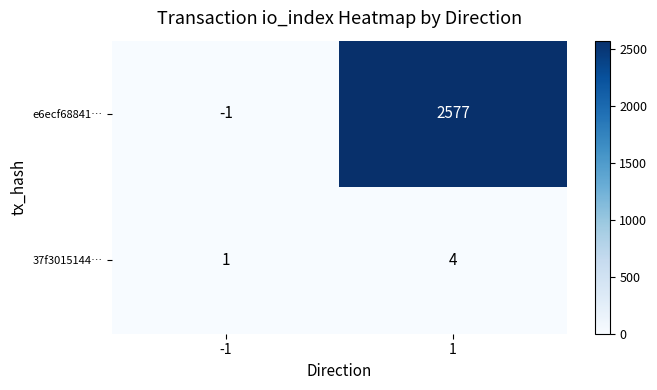

The value of 37f3015144… at 1 is 4. True or false?

True